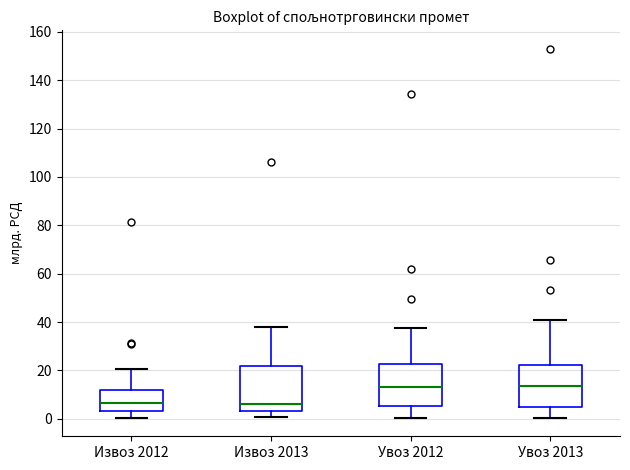

Reading left to right, transcribe this box plot: for each box, give where its median line is, the range the box spans, and where its two whiskers end, as read against the y-axis. The values are not printed on the chart, so give them approximately, as read against the axis.

Извоз 2012: median 6, box 4 to 12, whiskers 0 to 20
Извоз 2013: median 6, box 4 to 22, whiskers 0 to 38
Увоз 2012: median 14, box 6 to 22, whiskers 0 to 38
Увоз 2013: median 14, box 6 to 22, whiskers 0 to 40